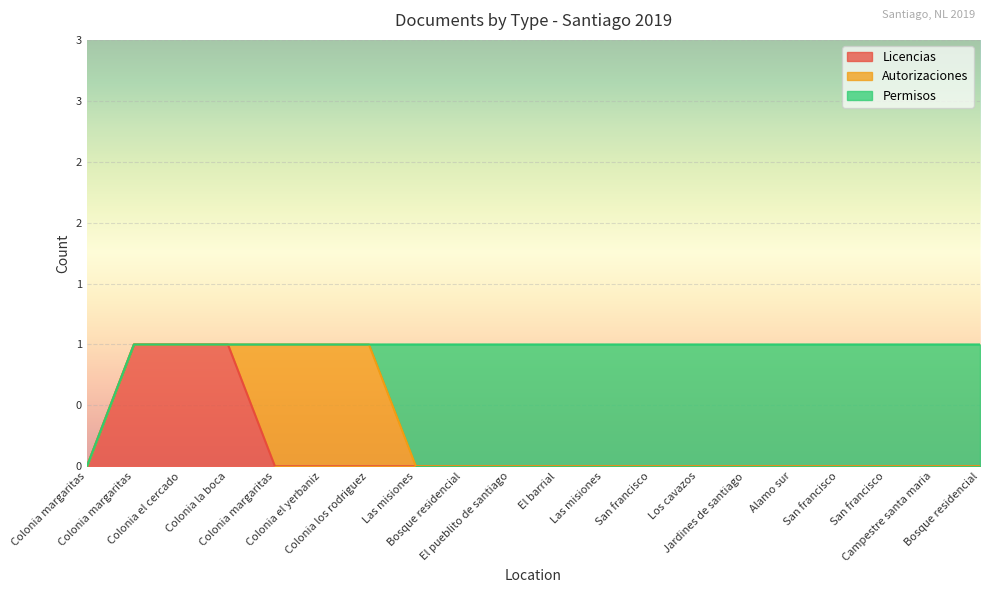

What are all the series names shown in the legend?

Licencias, Autorizaciones, Permisos